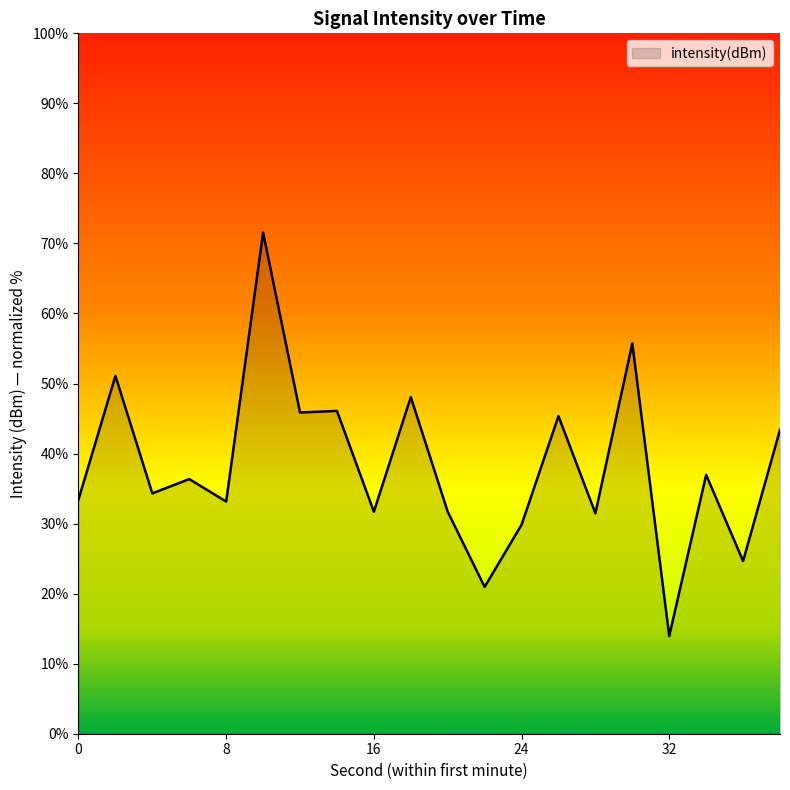

What is the minimum value shown in the chart?

14.0